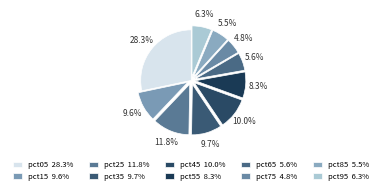

Does pct55 account for over 50% of the chart?

No